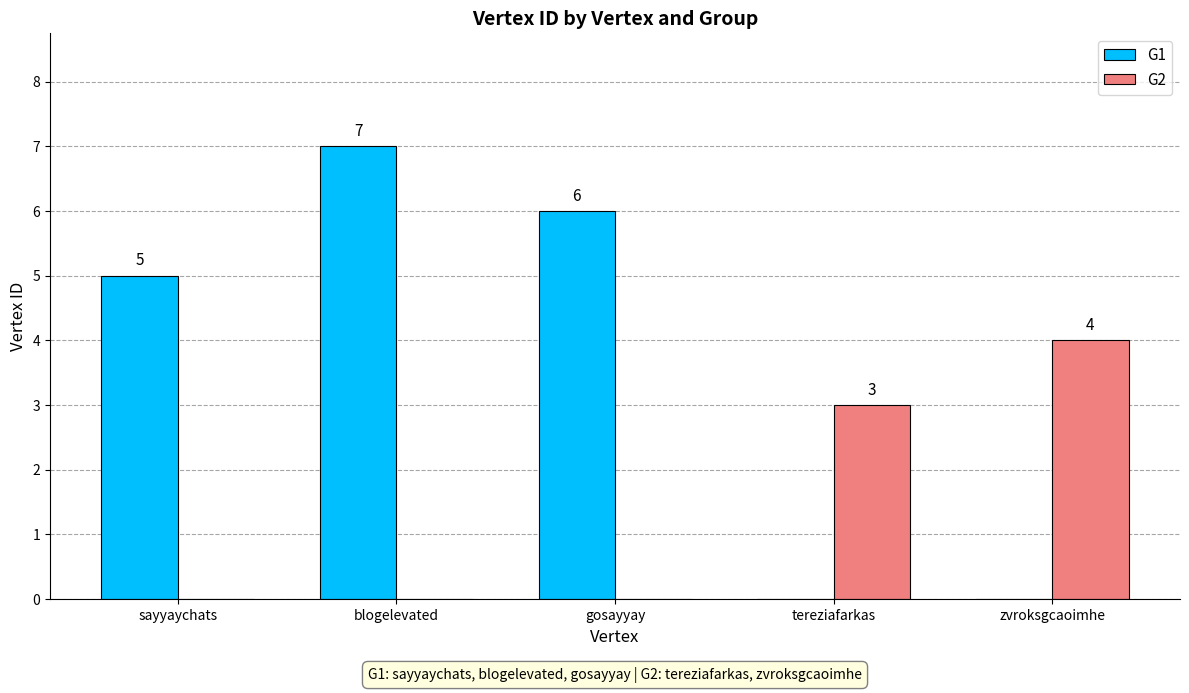

How many distinct data groups are displayed?

2